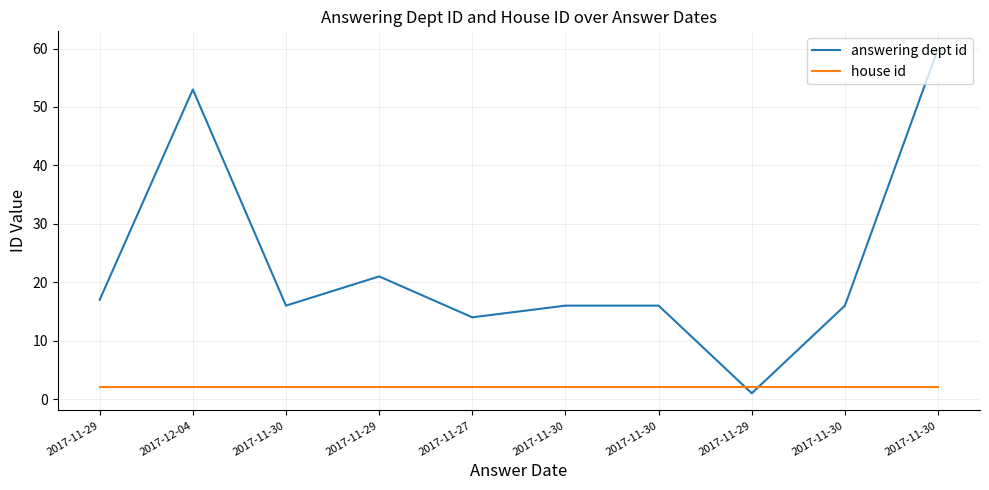

What are all the series names shown in the legend?

answering dept id, house id